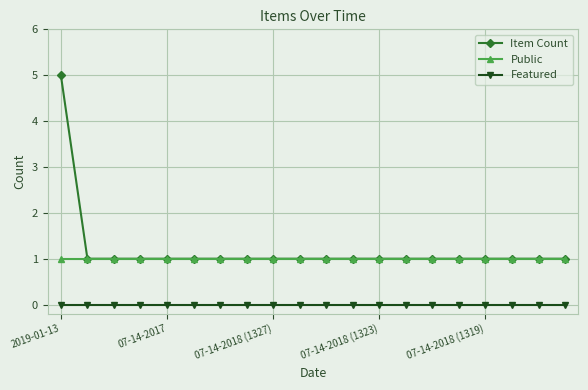

Which series has the largest range (max minus min)?

Item Count